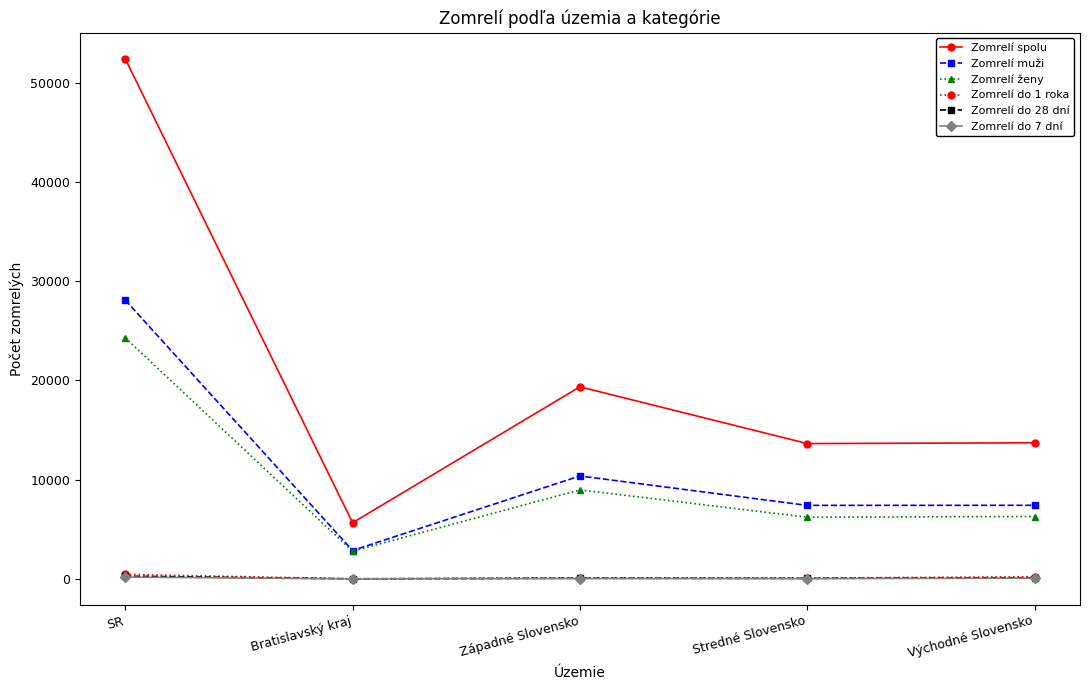

What is the difference between the Zomrelí do 1 roka values at Bratislavský kraj and Východné Slovensko?

210